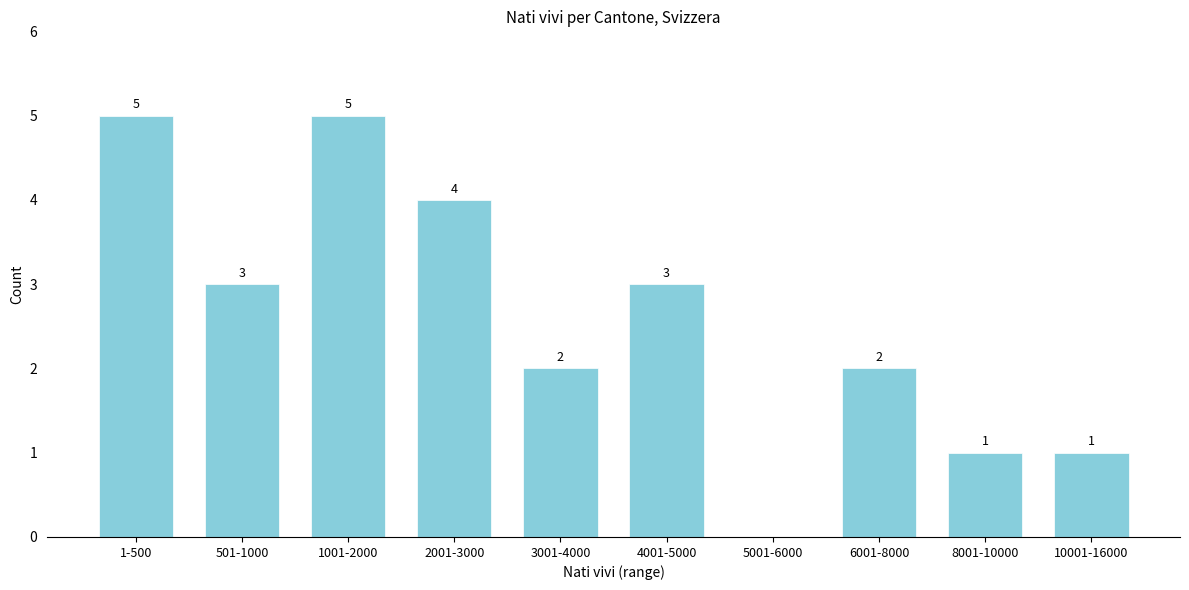

Reading right to left, list all the values displayed in this chart.

10001-16000=1	8001-10000=1	6001-8000=2	5001-6000=0	4001-5000=3	3001-4000=2	2001-3000=4	1001-2000=5	501-1000=3	1-500=5